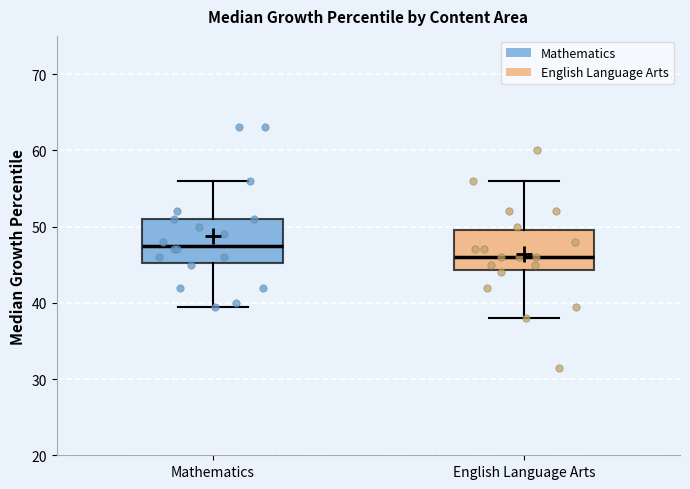

Where is the upper edge of the box for Mathematics on the y-axis? The values are not printed on the chart, so give them approximately, as read against the axis.

51